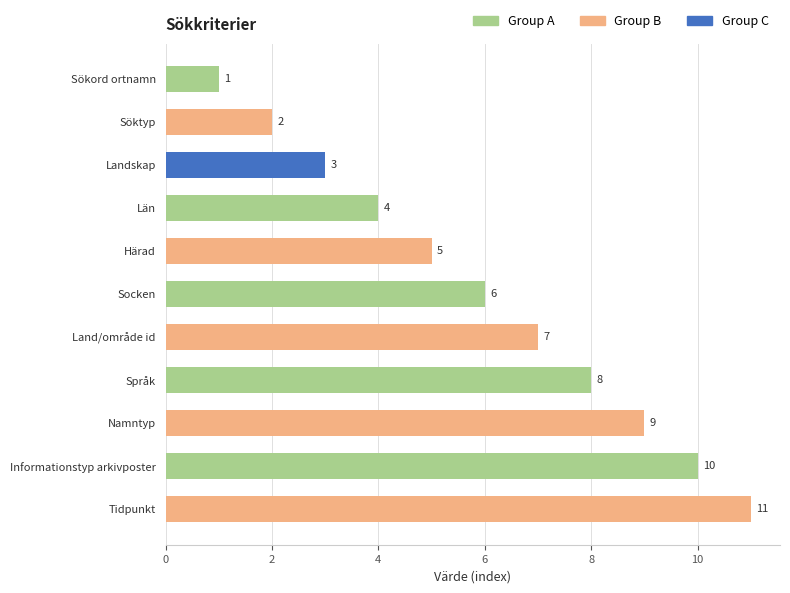

How many values are between 3 and 9?

7